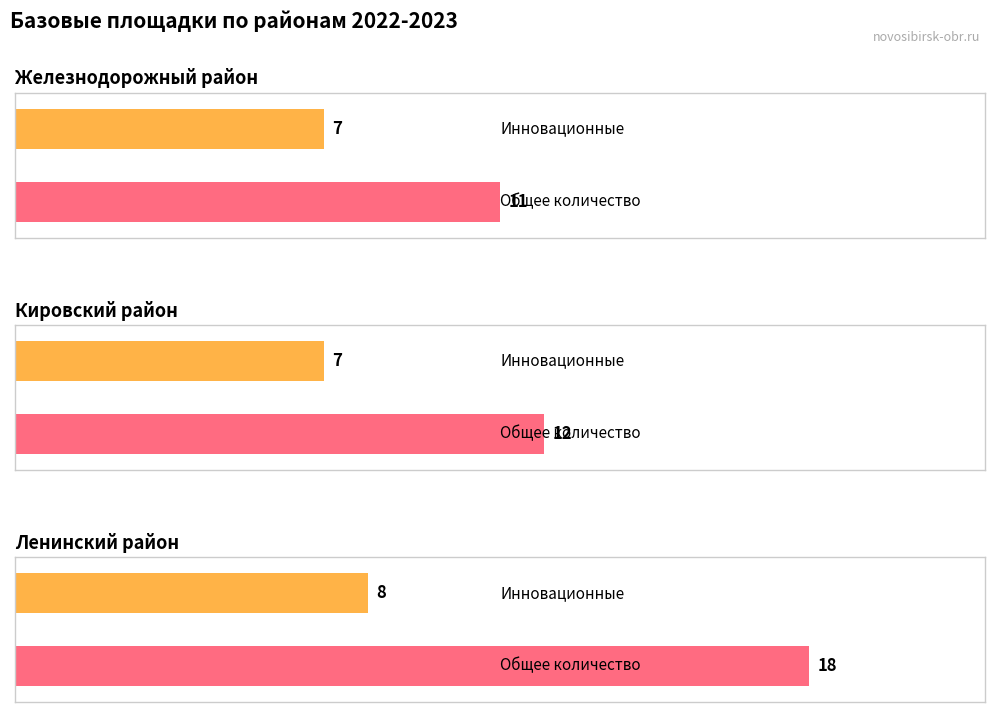

Are the bars grouped side by side (vs. stacked)?

Yes